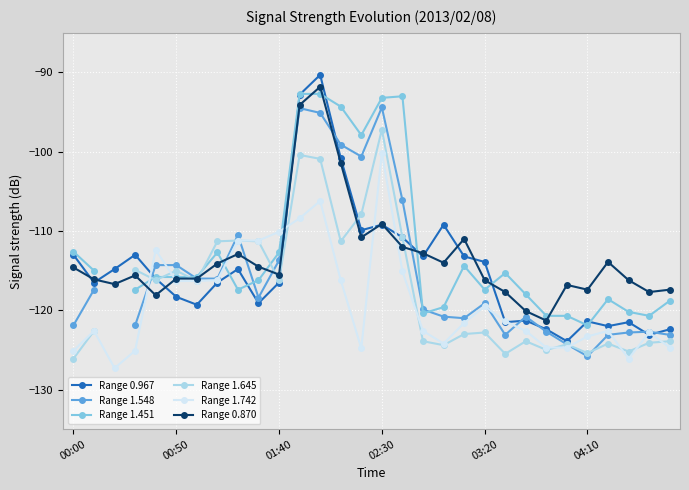

At which label does Range 0.870 reach its minimum?

23